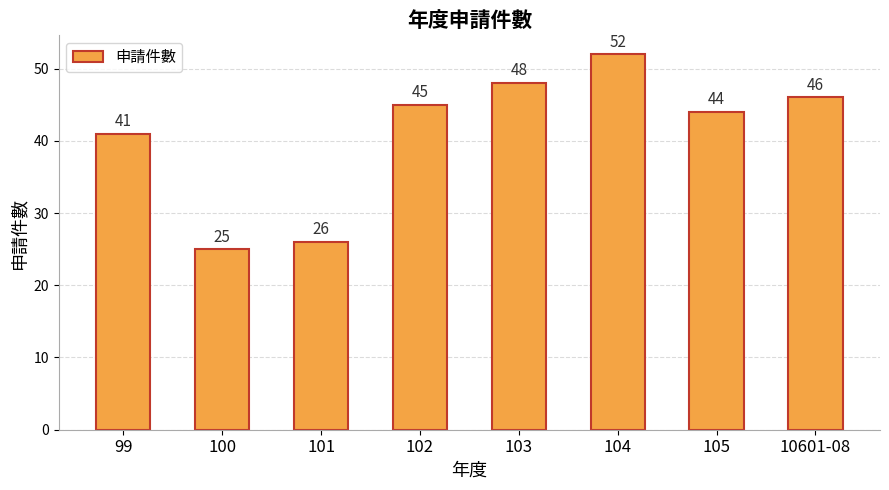

Where is the data nearest to the value 38?

99